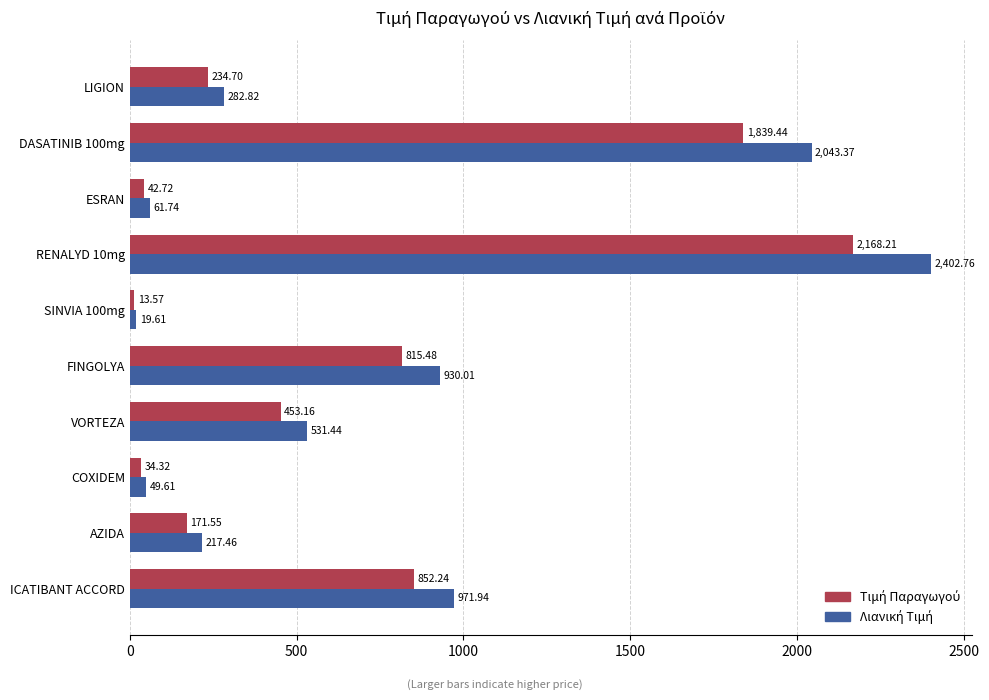

What is the spread (max minus min) of values at ESRAN?

19.0